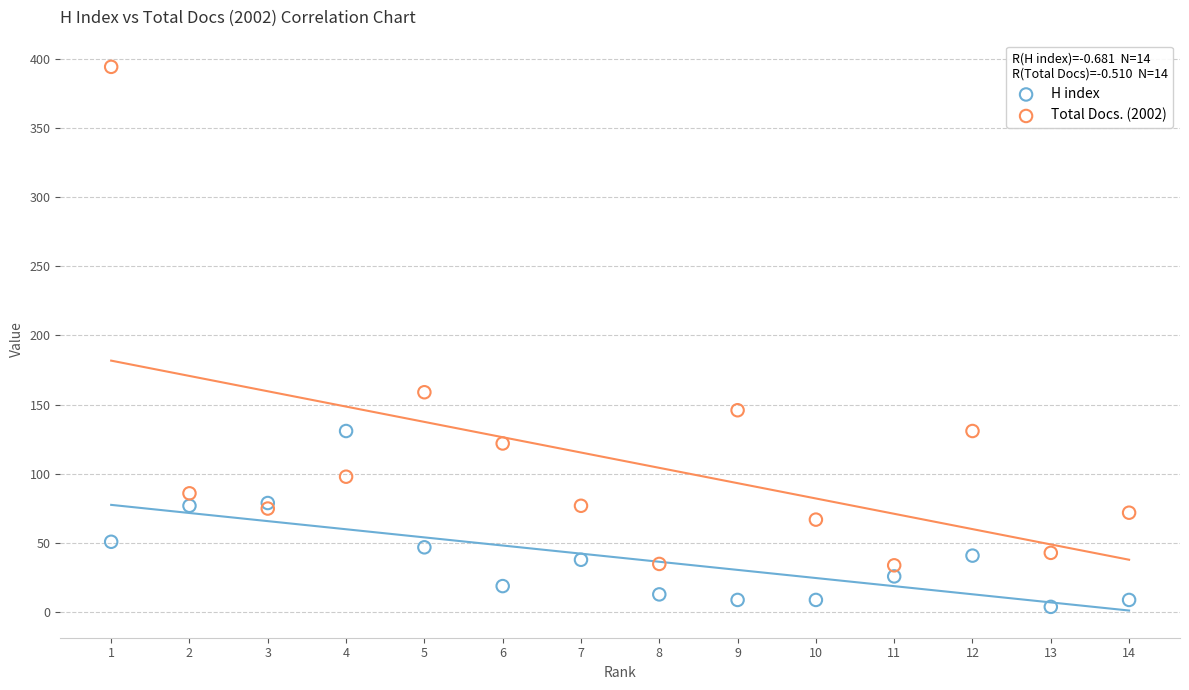

Which series contains the lowest Y value?

H index